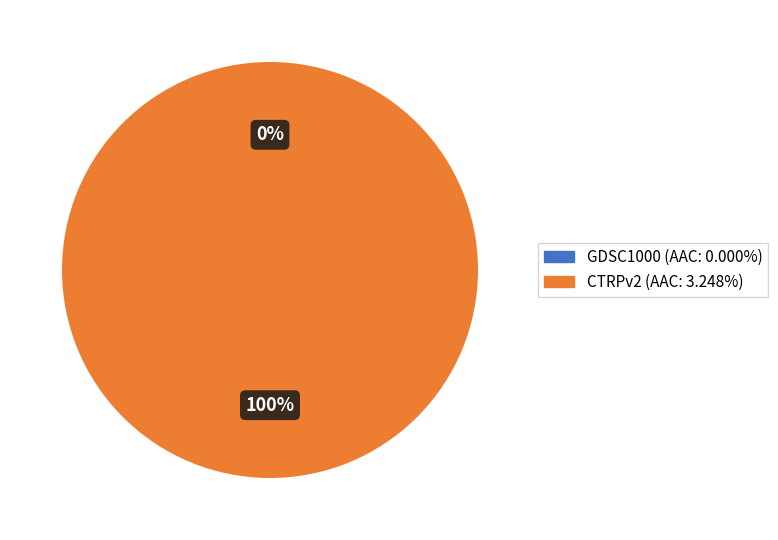

Is the sum of CTRPv2 and GDSC1000 greater than half?

Yes